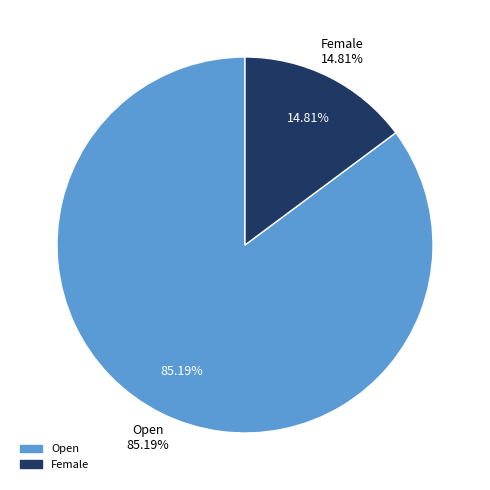

Does any single category account for the majority?

Yes